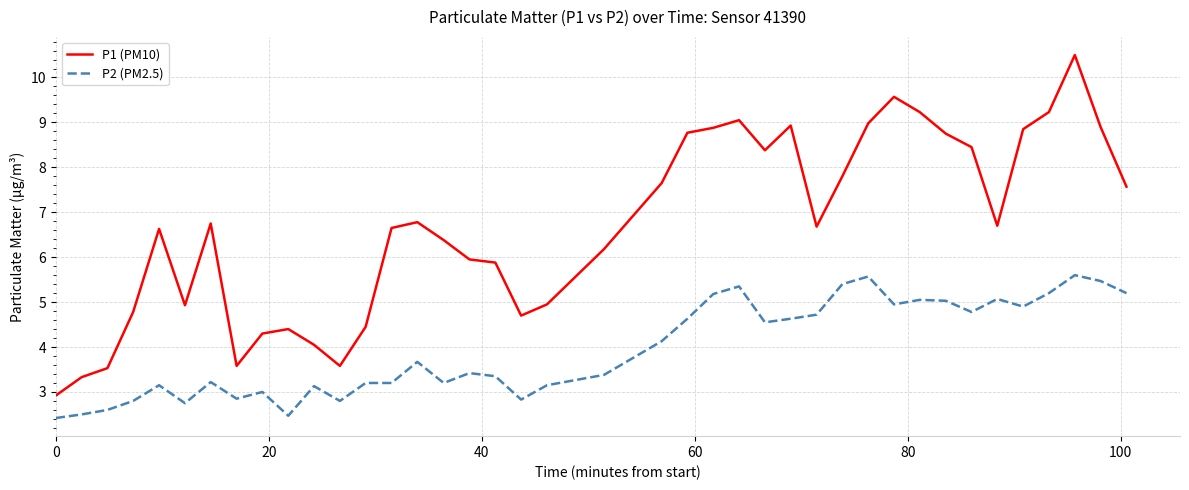

True or false: P1 (PM10) and P2 (PM2.5) cross at least once.

False